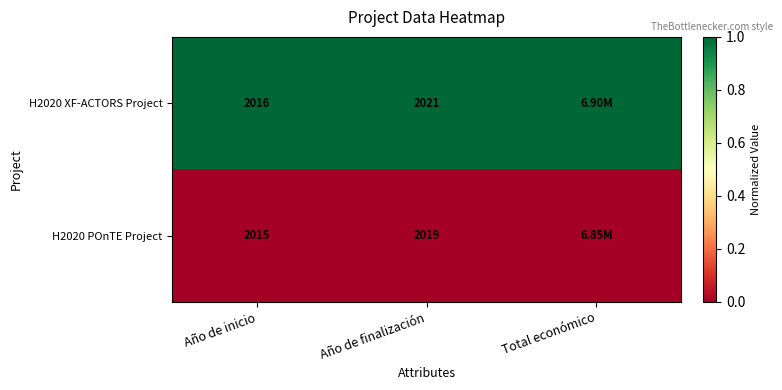

What is the total value across all series at Año de inicio?

4031